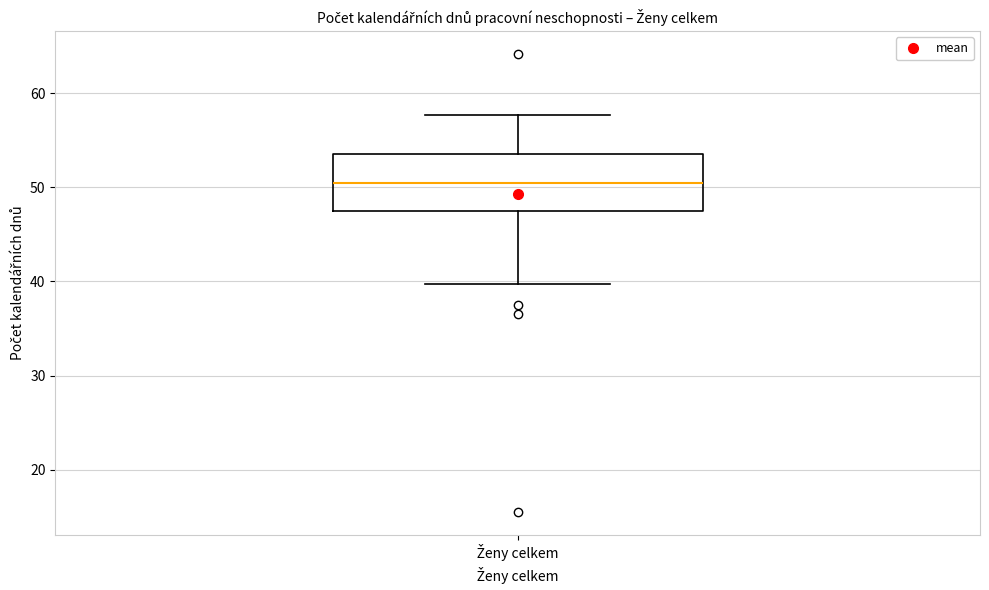

Where does the upper whisker of the box for Ženy celkem end on the y-axis? The values are not printed on the chart, so give them approximately, as read against the axis.

58